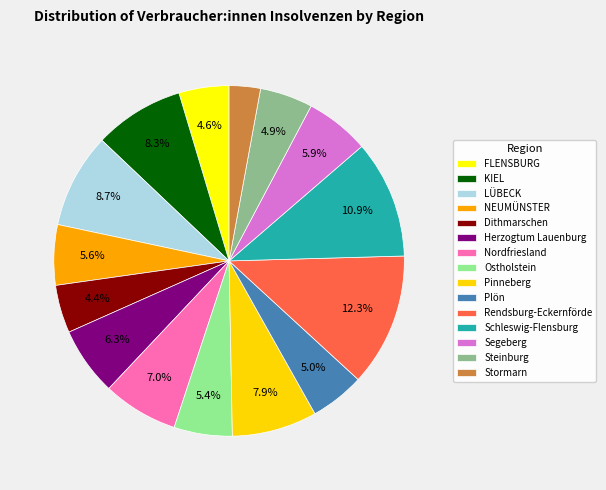

What is the change in value from Plön to Schleswig-Flensburg?

+118